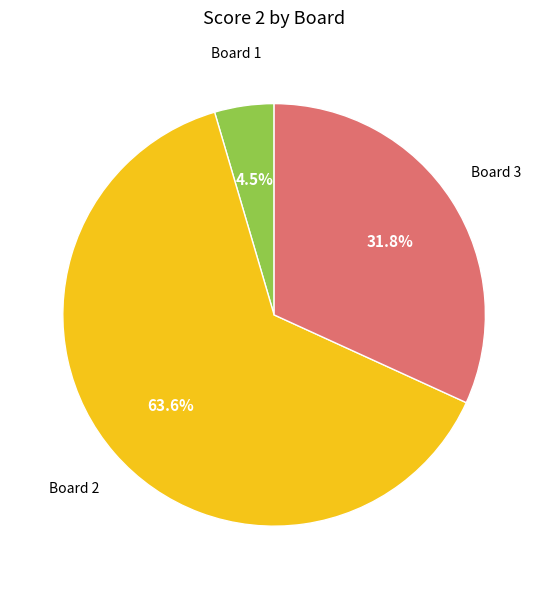

Is there any slice that represents more than half of the pie?

Yes